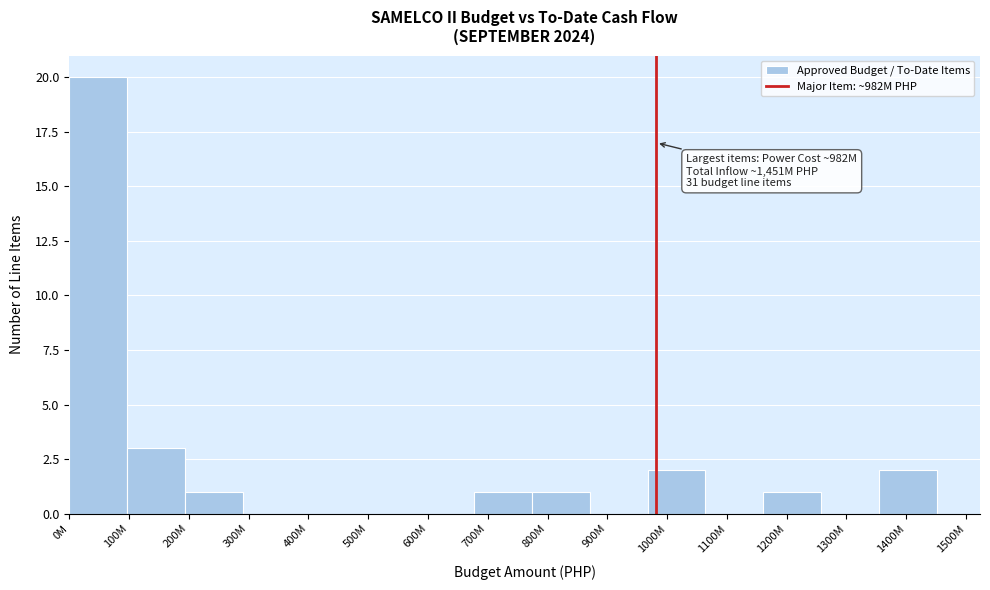

Reading left to right, transcribe all the data shown in this chart.

0M=20	100M=3	200M=1	300M=0	400M=0	500M=0	600M=0	700M=1	800M=1	900M=0	1000M=2	1100M=0	1200M=1	1300M=0	1400M=2